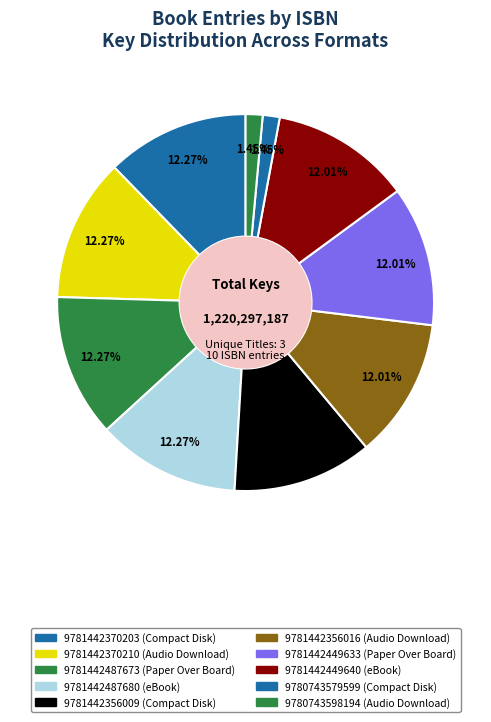

Is there any slice that represents more than half of the pie?

No